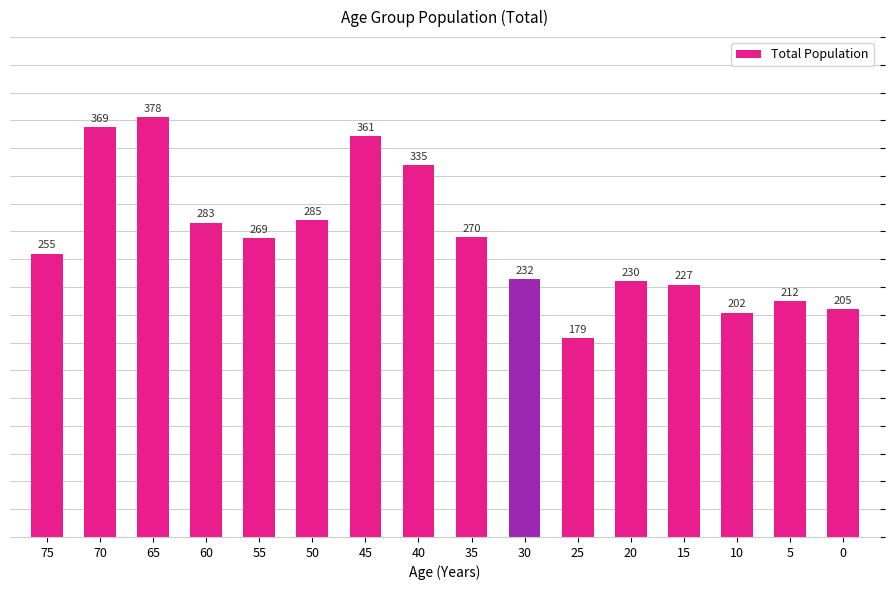

What is the minimum value shown in the chart?

179